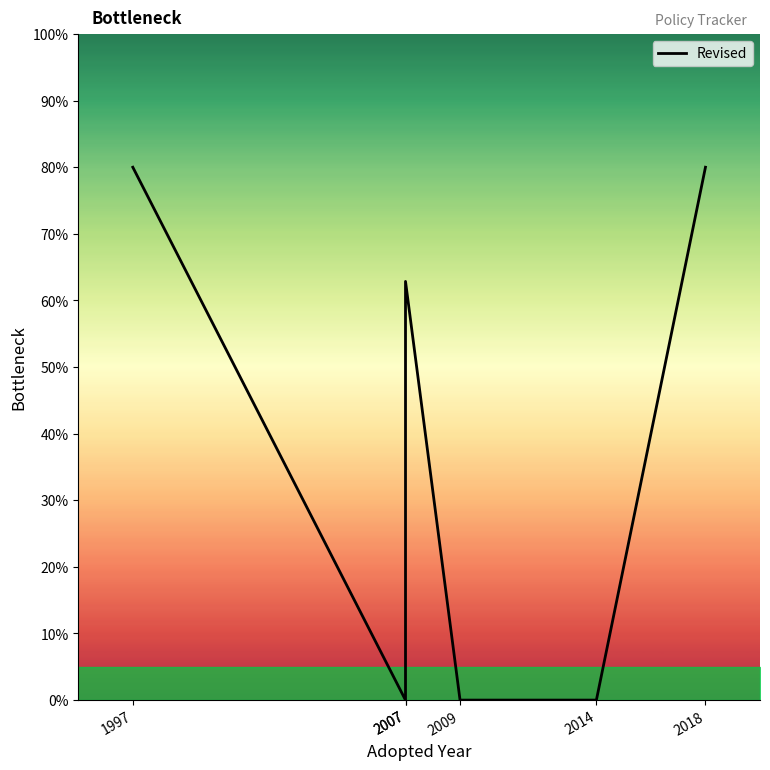

At which label does the data first exceed 62?

1997